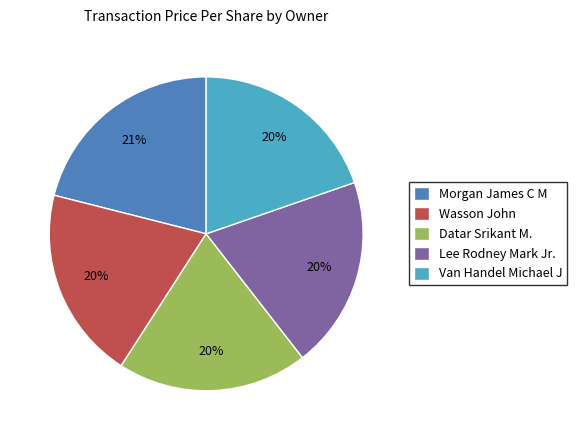

Is it true that Datar Srikant M. is 27% of the pie?

False